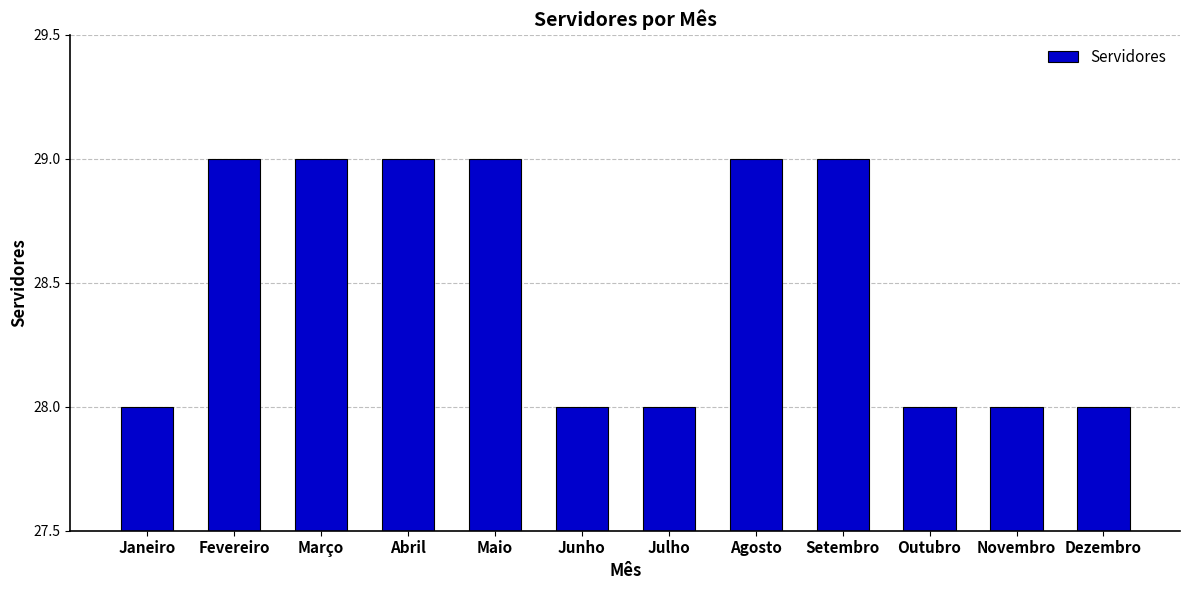

What is the difference between the maximum and minimum values?

1